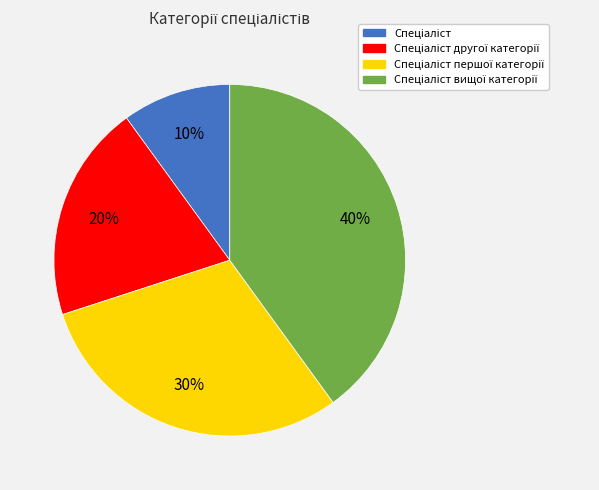

Does any single category account for the majority?

No